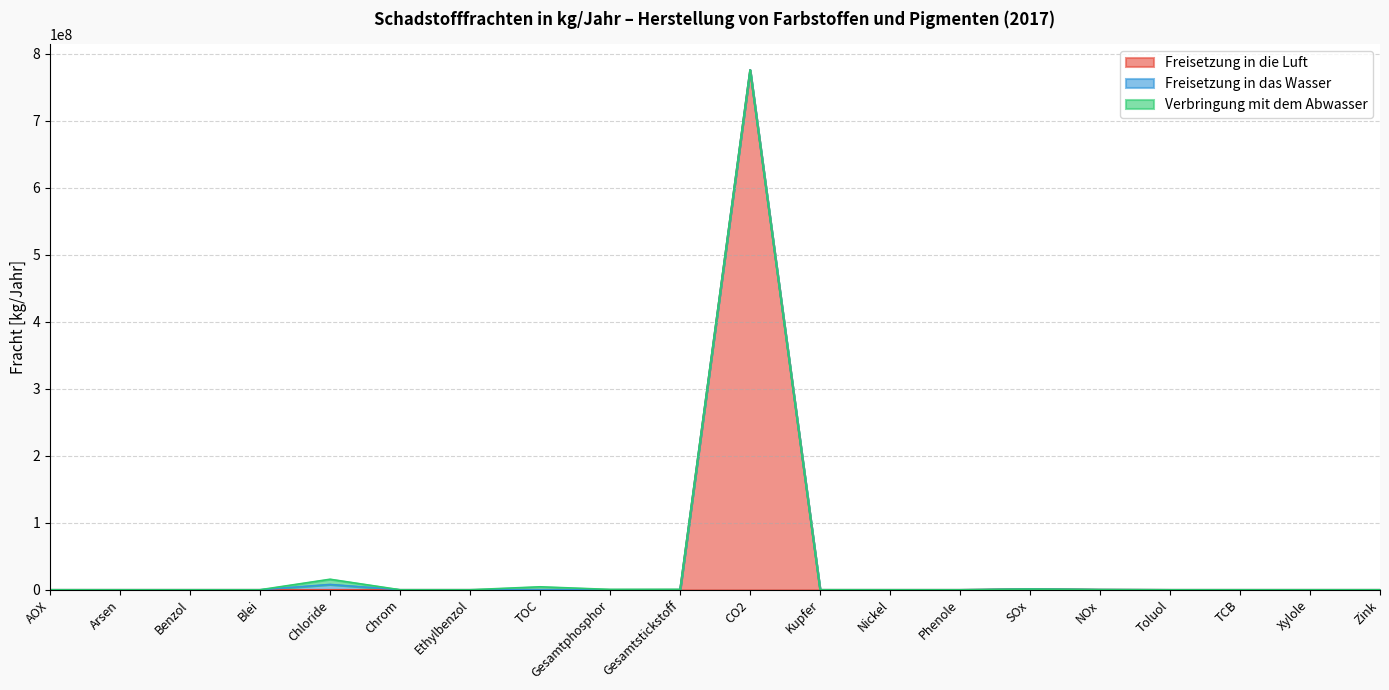

How many data points does each series have?

20